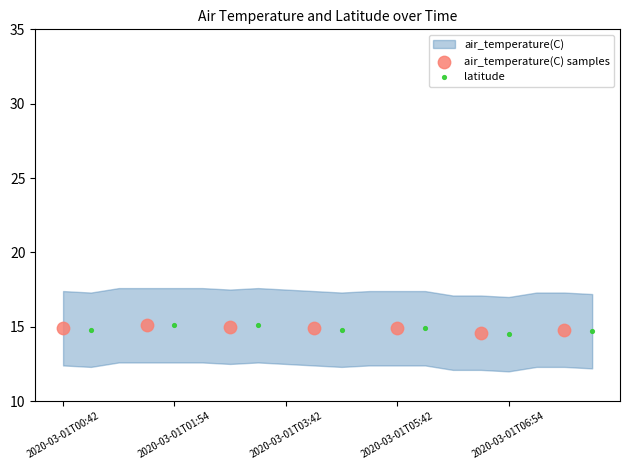

Which series has the widest spread of Y values?

latitude